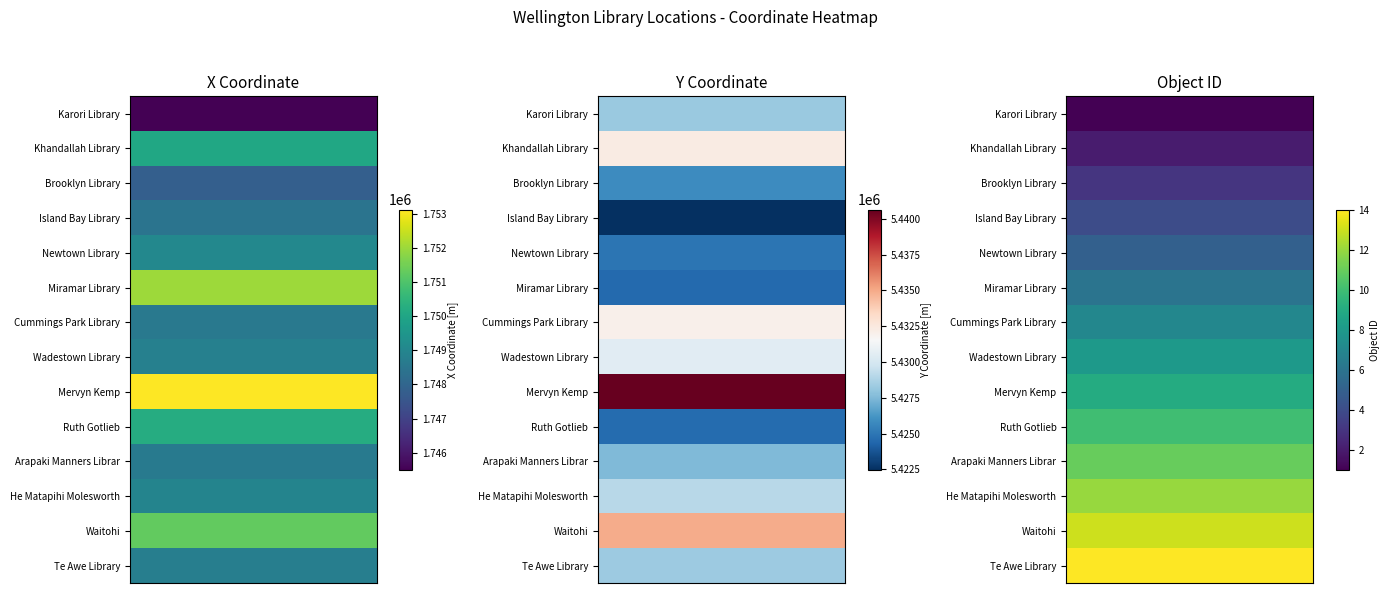

Which series has the largest total across all categories?

Y